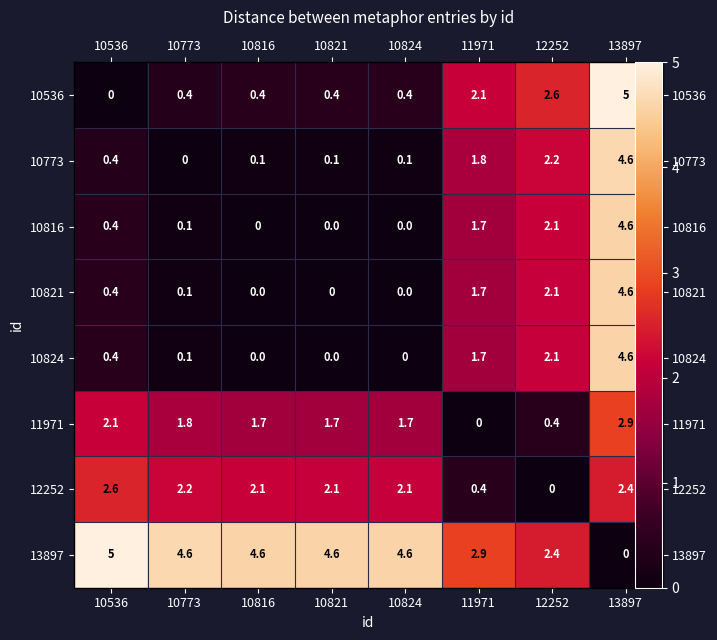

Between 13897 and 12252, which is larger?

13897